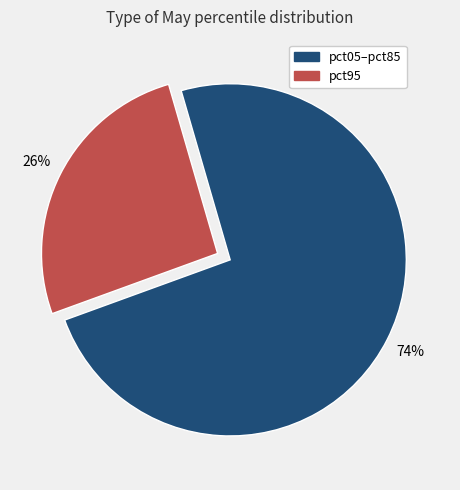

To the nearest percent, what is the average slice percentage?

50%